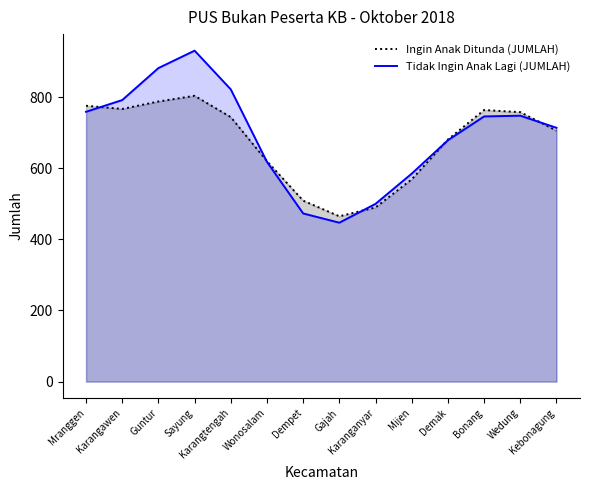

How many interior local valleys does the Tidak Ingin Anak Lagi (JUMLAH) series have?

1